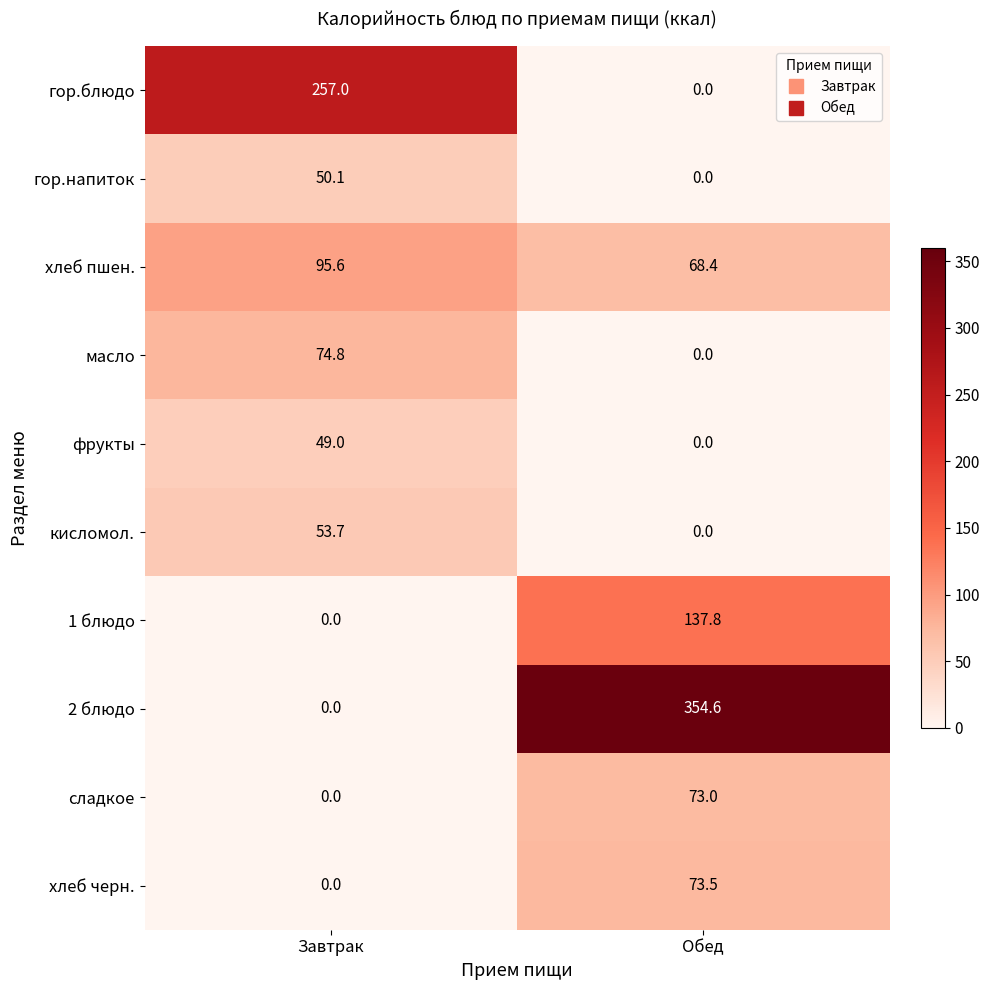

What is the greatest value displayed?

354.6